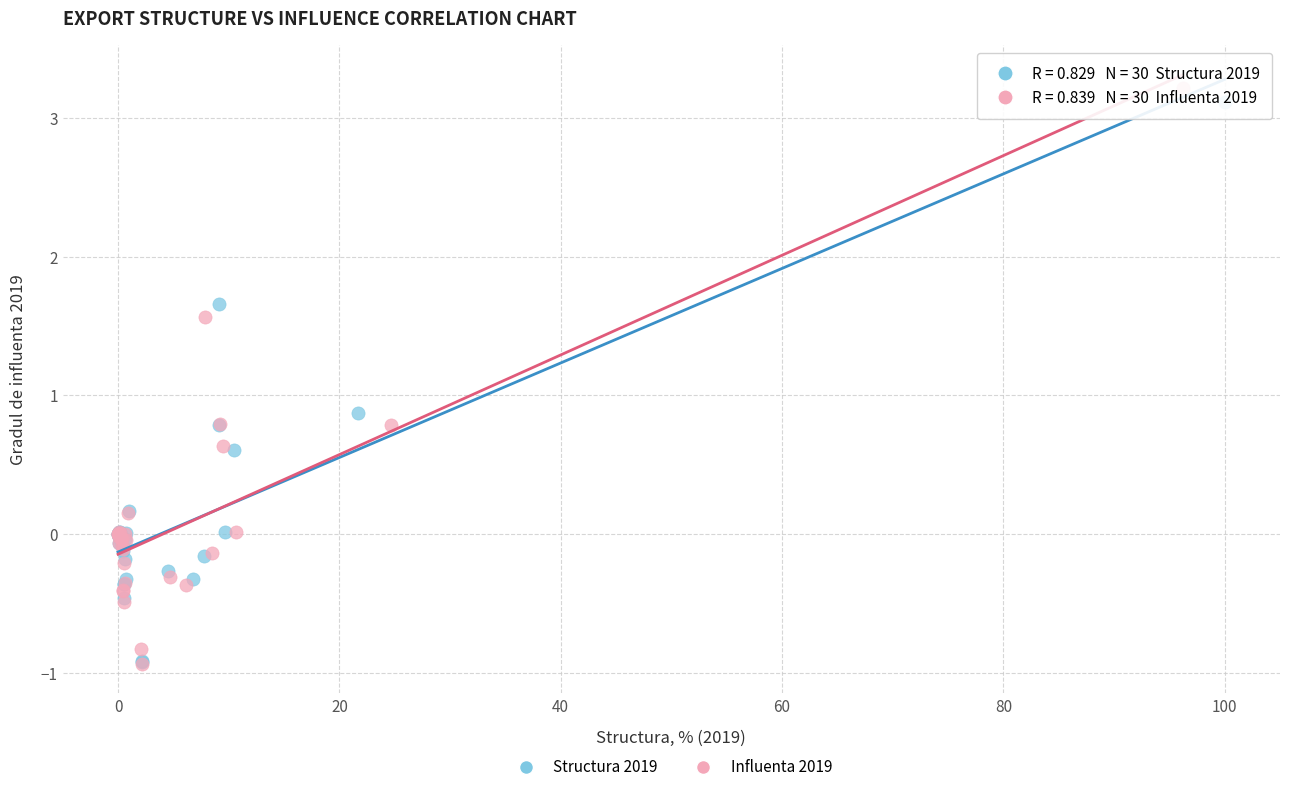

Which series has the largest Y range (max minus min)?

Influenta 2019